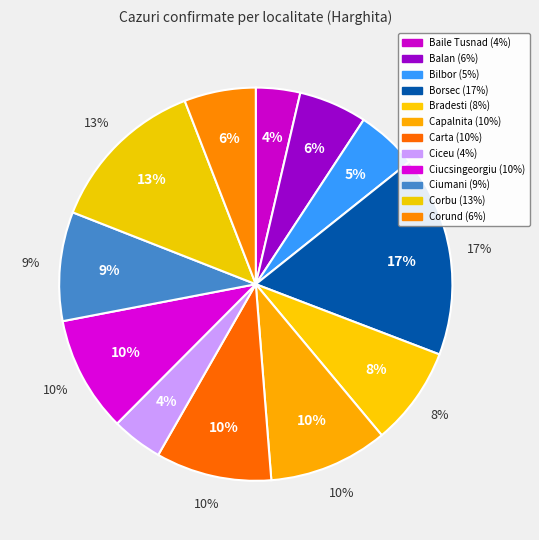

How many segments does this pie chart have?

12